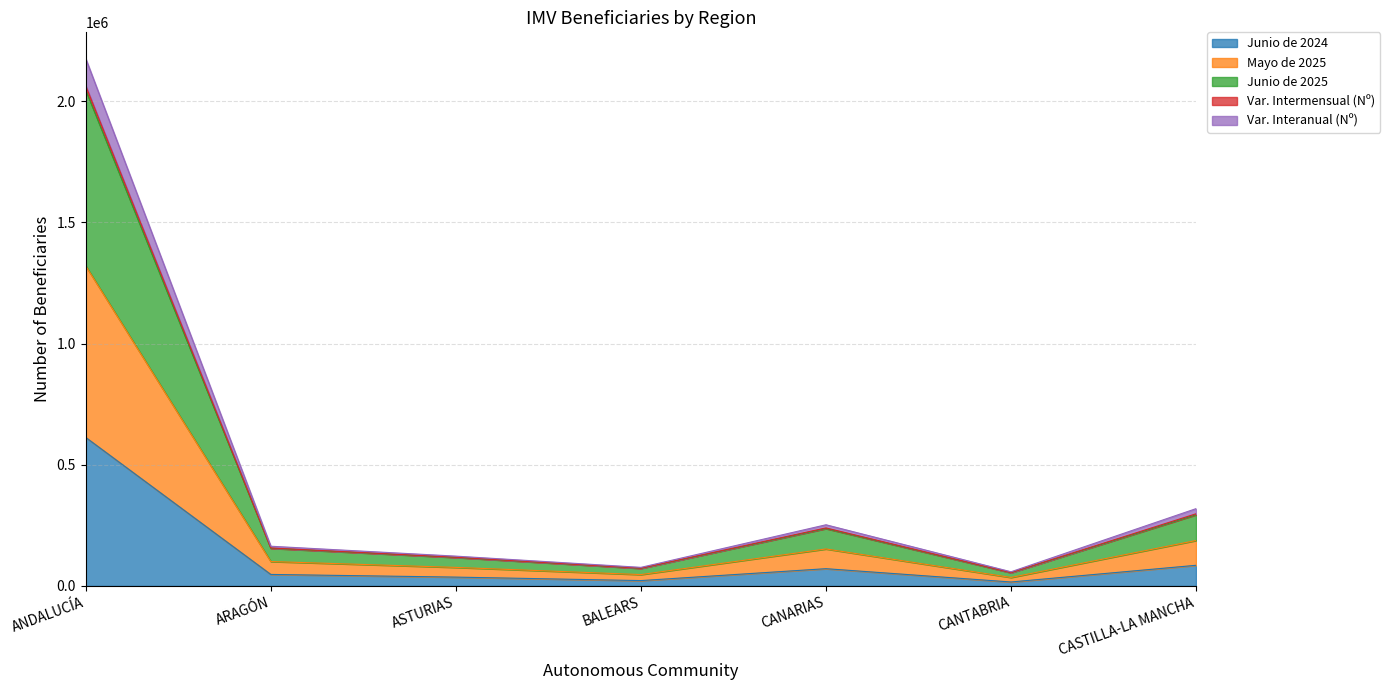

True or false: Junio de 2024 has a value of 63998 at ASTURIAS.

False